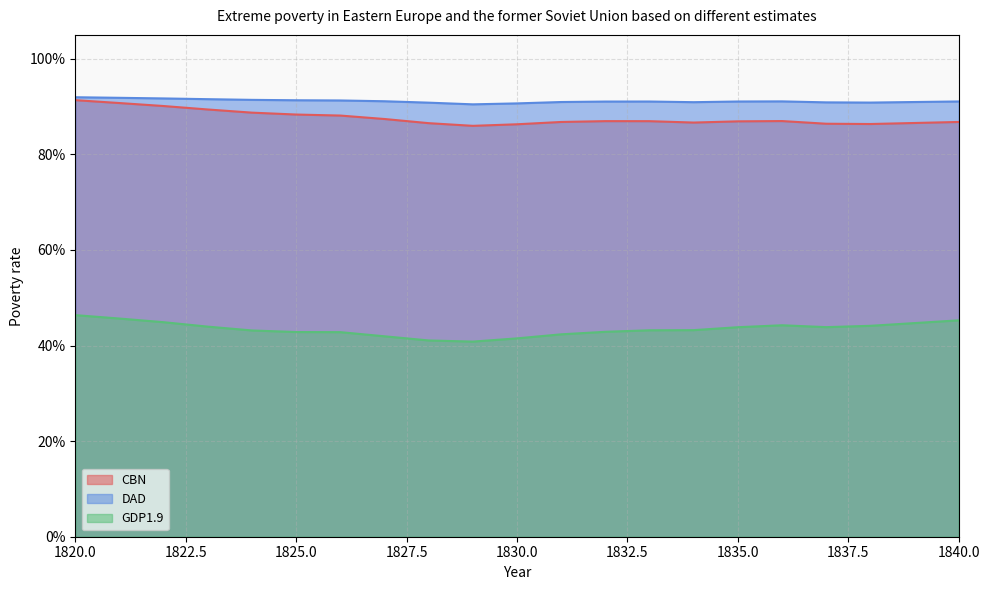

What is the value of the CBN point at the 3rd from the left?

0.9